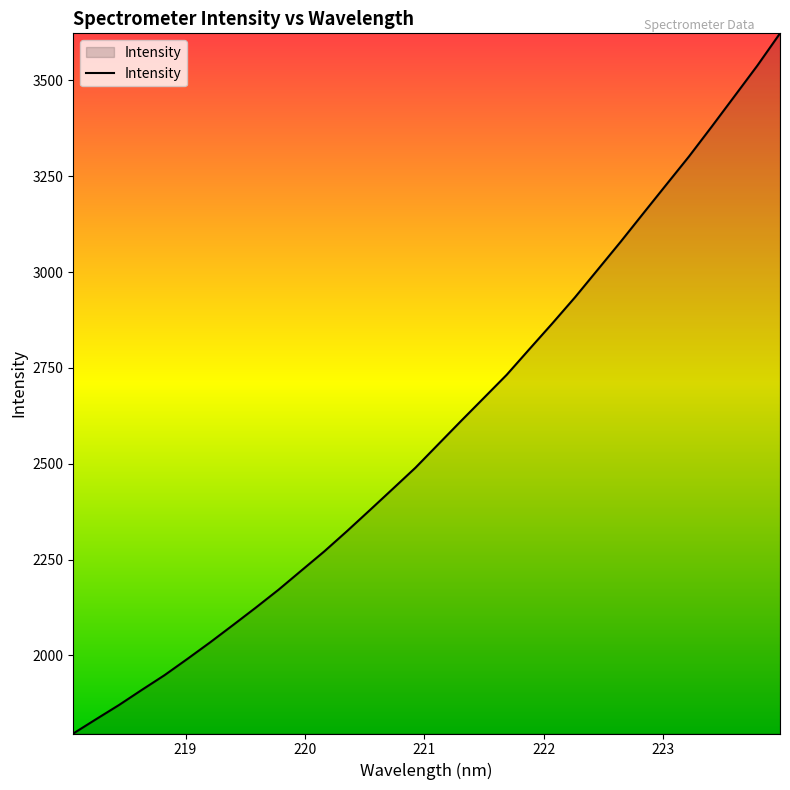

What is the maximum value shown in the chart?

3623.0